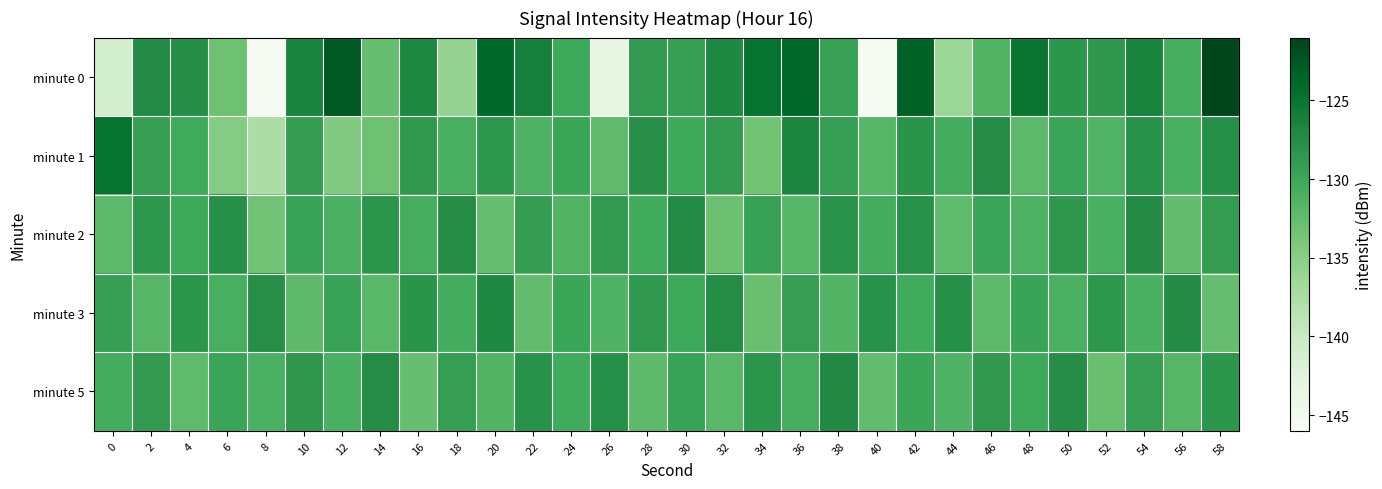

Which series changed the most between 18 and 44?

minute 2